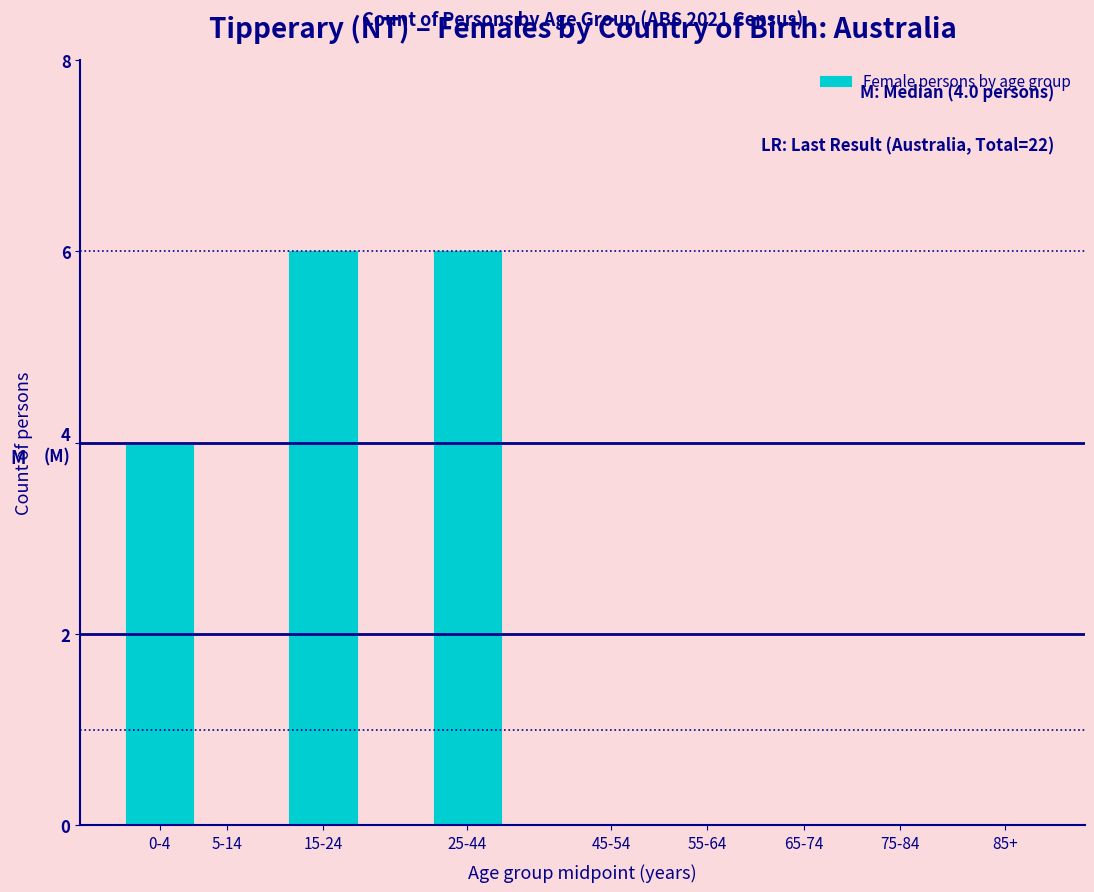

Are the bars horizontal?

No